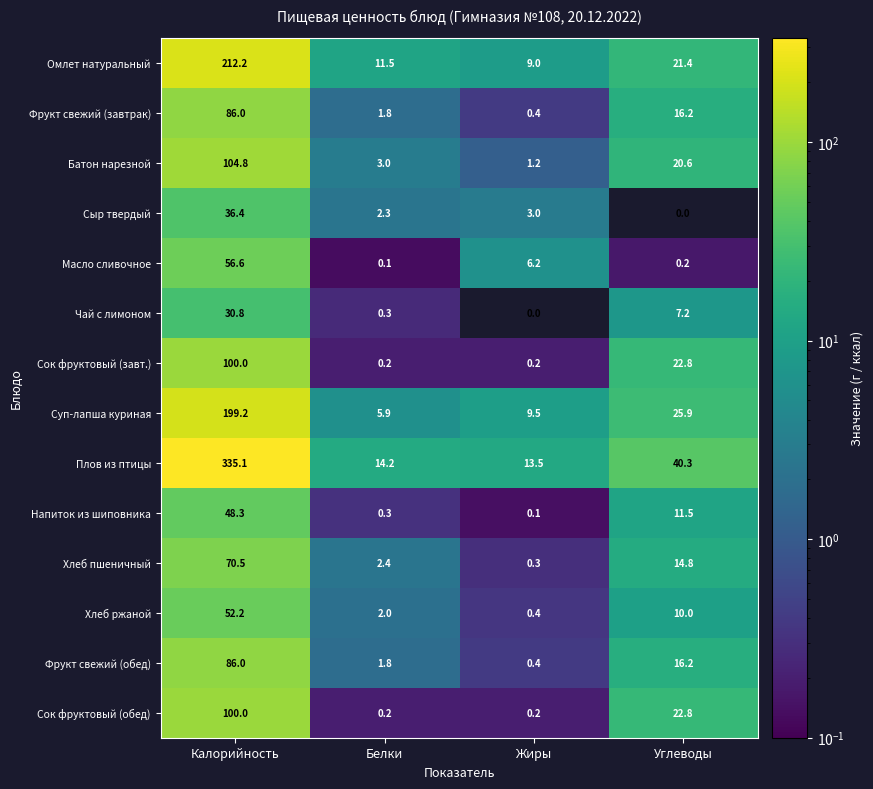

Which series changed the most between Белки and Жиры?

Масло сливочное